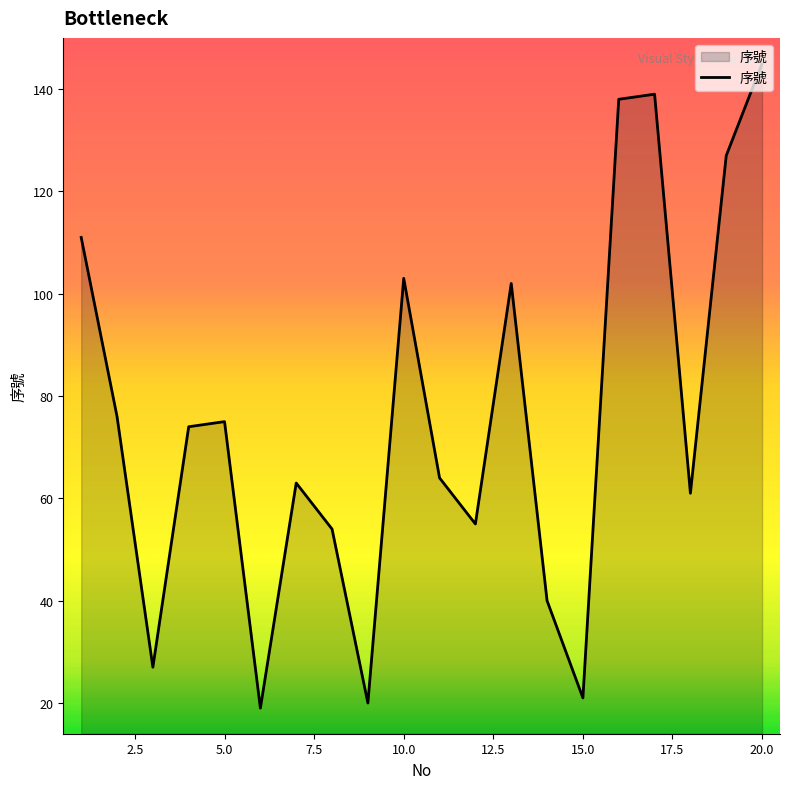

What is the minimum value shown in the chart?

19